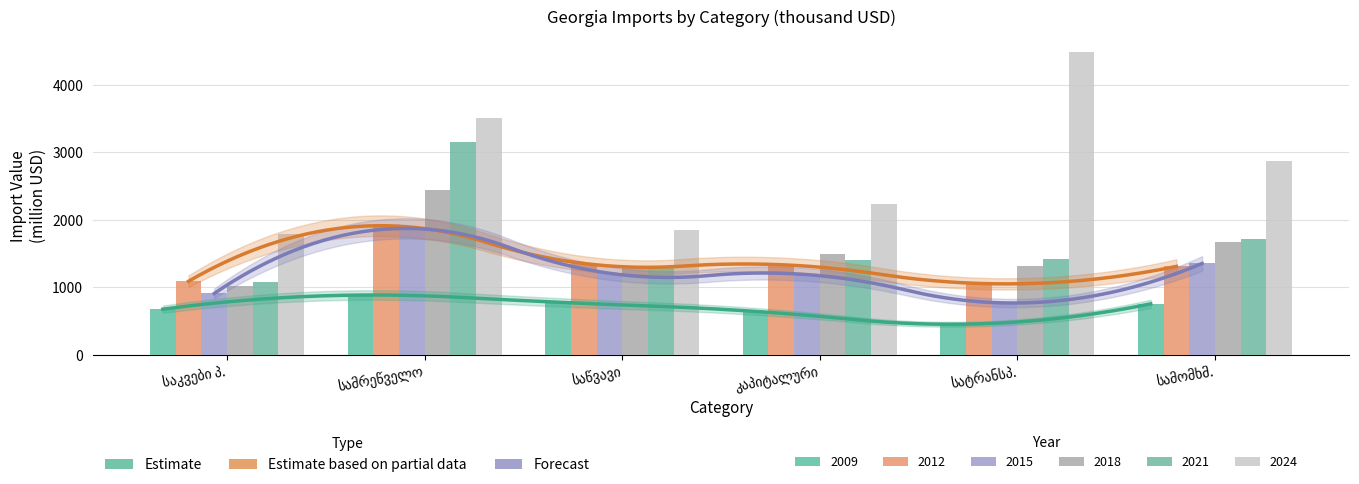

Is it true that 2021 equals 3150.2 at სამრეწველო?

True